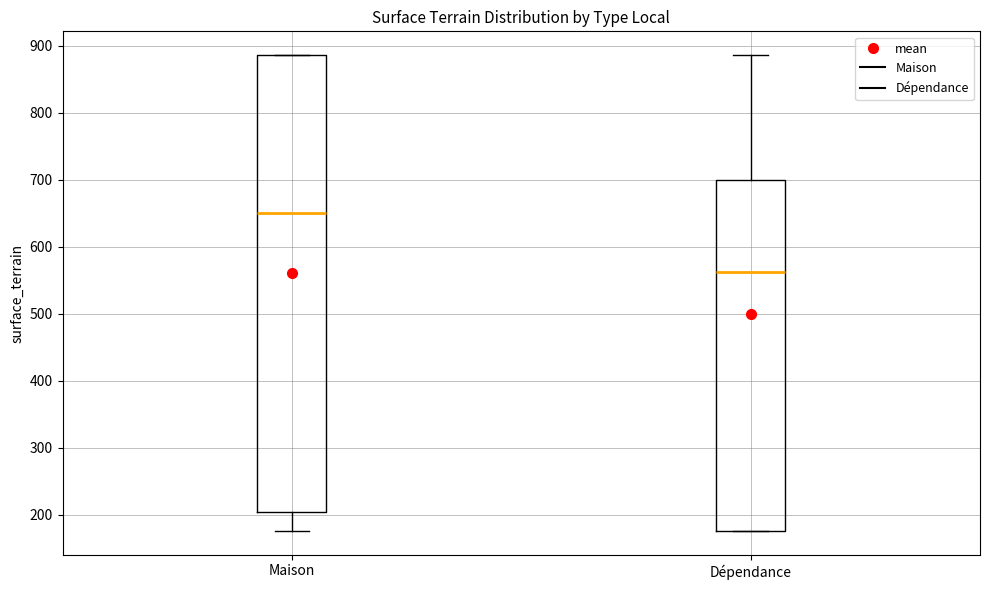

Where does the lower whisker of the box for Maison end on the y-axis? The values are not printed on the chart, so give them approximately, as read against the axis.

180